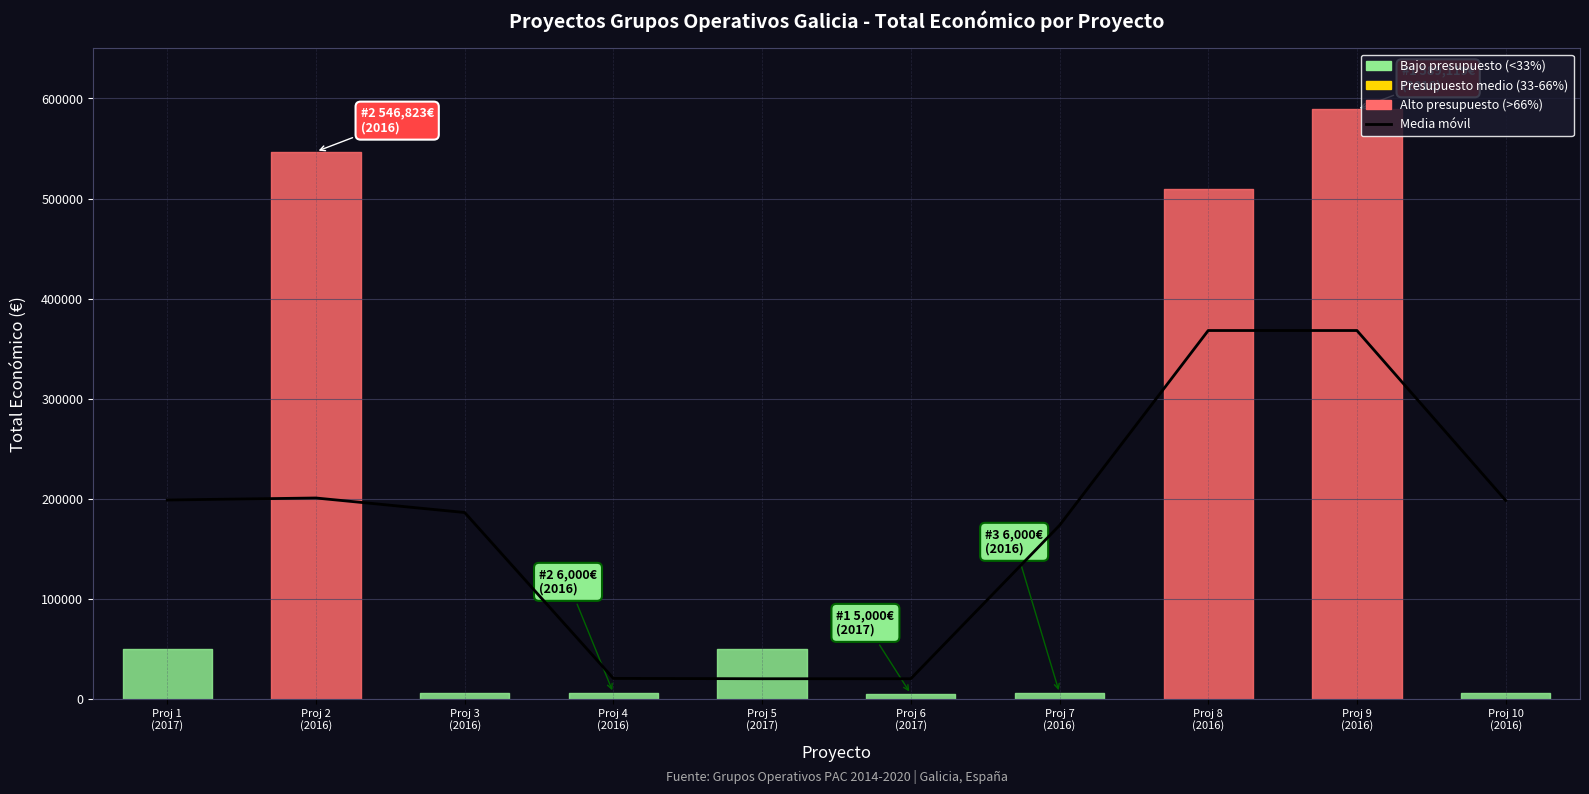

Count the number of values greater than 198373.

4